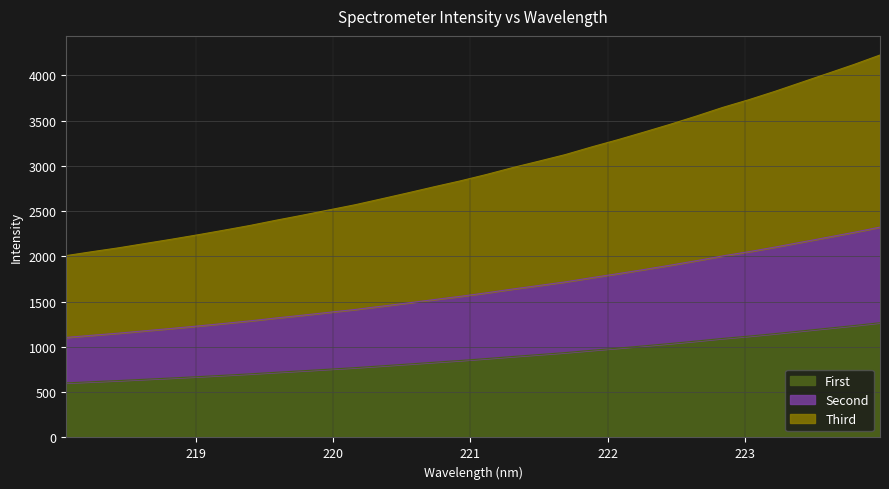

Where is the data nearest to the value 935?

221.6902